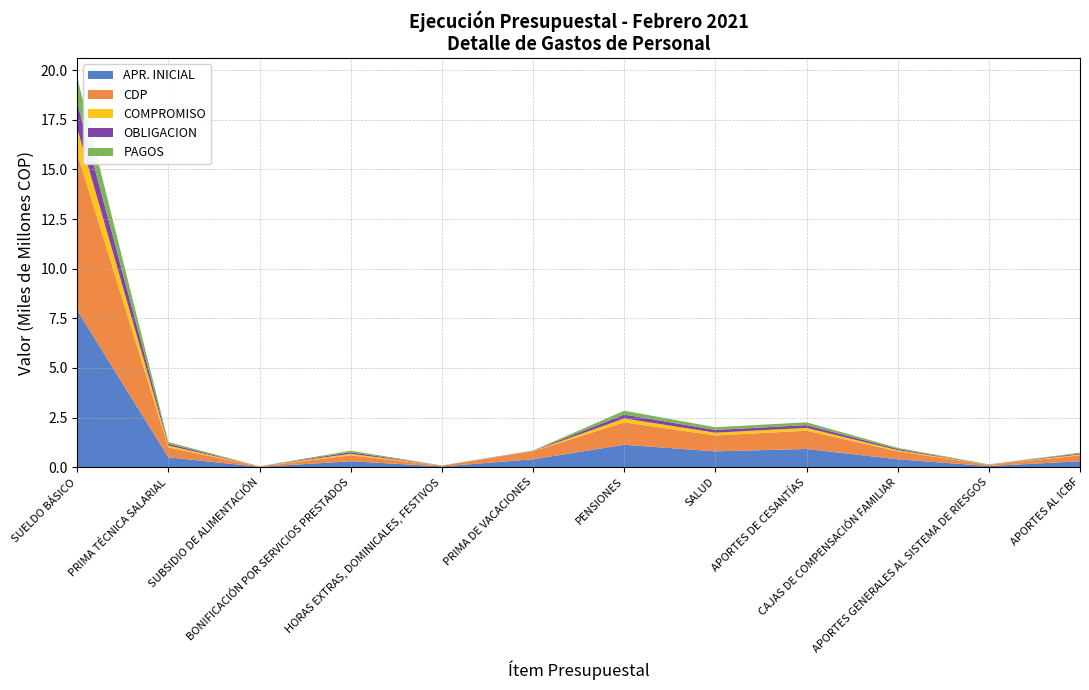

Reading left to right, transcribe all the data shown in this chart.

APR. INICIAL: SUELDO BÁSICO=7900372000	PRIMA TÉCNICA SALARIAL=500000000	SUBSIDIO DE ALIMENTACIÓN=20000000	BONIFICACIÓN POR SERVICIOS PRESTADOS=300000000	HORAS EXTRAS, DOMINICALES, FESTIVOS=40000000	PRIMA DE VACACIONES=400000000	PENSIONES=1130000000	SALUD=800000000	APORTES DE CESANTÍAS=919679000	CAJAS DE COMPENSACIÓN FAMILIAR=400000000	APORTES GENERALES AL SISTEMA DE RIESGOS=60000000	APORTES AL ICBF=300000000
CDP: SUELDO BÁSICO=7900372000	PRIMA TÉCNICA SALARIAL=500000000	SUBSIDIO DE ALIMENTACIÓN=20000000	BONIFICACIÓN POR SERVICIOS PRESTADOS=300000000	HORAS EXTRAS, DOMINICALES, FESTIVOS=40000000	PRIMA DE VACACIONES=400000000	PENSIONES=1130000000	SALUD=800000000	APORTES DE CESANTÍAS=919679000	CAJAS DE COMPENSACIÓN FAMILIAR=400000000	APORTES GENERALES AL SISTEMA DE RIESGOS=60000000	APORTES AL ICBF=300000000
COMPROMISO: SUELDO BÁSICO=1275603117	PRIMA TÉCNICA SALARIAL=89093347	SUBSIDIO DE ALIMENTACIÓN=2218691	BONIFICACIÓN POR SERVICIOS PRESTADOS=77174048	HORAS EXTRAS, DOMINICALES, FESTIVOS=2782999	PRIMA DE VACACIONES=13793062	PENSIONES=195408522	SALUD=138418222	APORTES DE CESANTÍAS=141106707	CAJAS DE COMPENSACIÓN FAMILIAR=58569700	APORTES GENERALES AL SISTEMA DE RIESGOS=8118400	APORTES AL ICBF=43931000
OBLIGACION: SUELDO BÁSICO=1275603117	PRIMA TÉCNICA SALARIAL=89093347	SUBSIDIO DE ALIMENTACIÓN=2218691	BONIFICACIÓN POR SERVICIOS PRESTADOS=77174048	HORAS EXTRAS, DOMINICALES, FESTIVOS=2782999	PRIMA DE VACACIONES=13793062	PENSIONES=195408522	SALUD=138418222	APORTES DE CESANTÍAS=141106707	CAJAS DE COMPENSACIÓN FAMILIAR=58569700	APORTES GENERALES AL SISTEMA DE RIESGOS=8118400	APORTES AL ICBF=43931000
PAGOS: SUELDO BÁSICO=1275603117	PRIMA TÉCNICA SALARIAL=89093347	SUBSIDIO DE ALIMENTACIÓN=2218691	BONIFICACIÓN POR SERVICIOS PRESTADOS=77174048	HORAS EXTRAS, DOMINICALES, FESTIVOS=2782999	PRIMA DE VACACIONES=13793062	PENSIONES=195408522	SALUD=138418222	APORTES DE CESANTÍAS=141106707	CAJAS DE COMPENSACIÓN FAMILIAR=58569700	APORTES GENERALES AL SISTEMA DE RIESGOS=8118400	APORTES AL ICBF=43931000